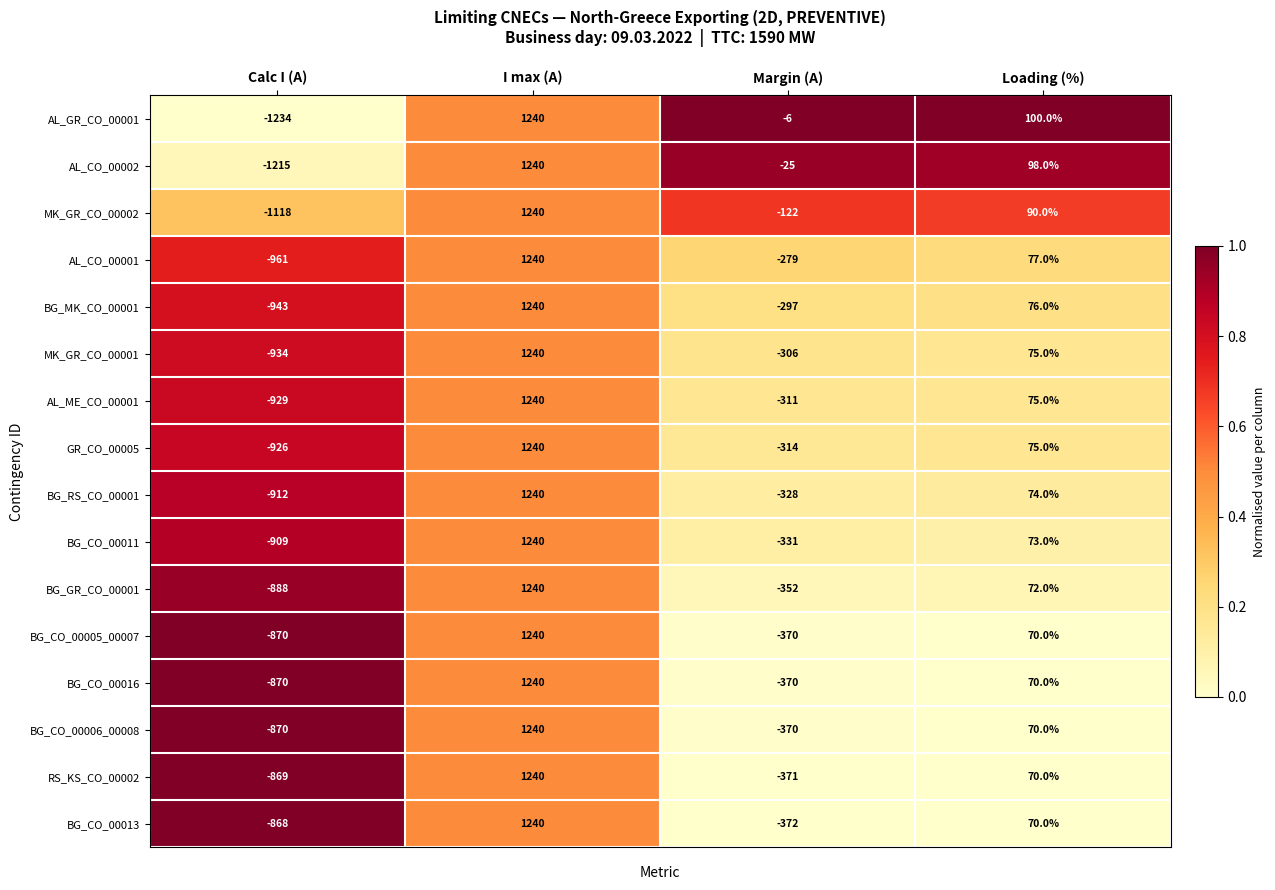

True or false: MK_GR_CO_00001 has a value of 75 at Loading (%).

True